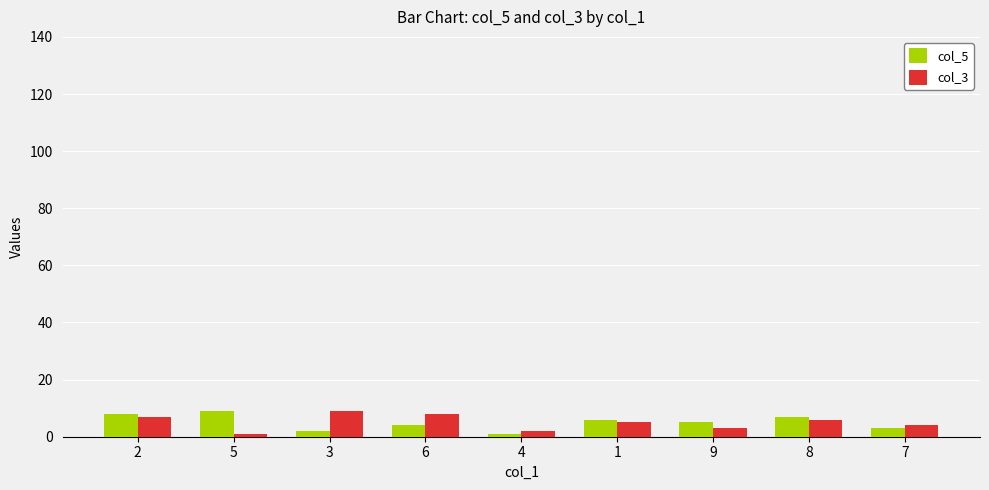

The col_5 series shows 5 at 9. True or false?

True